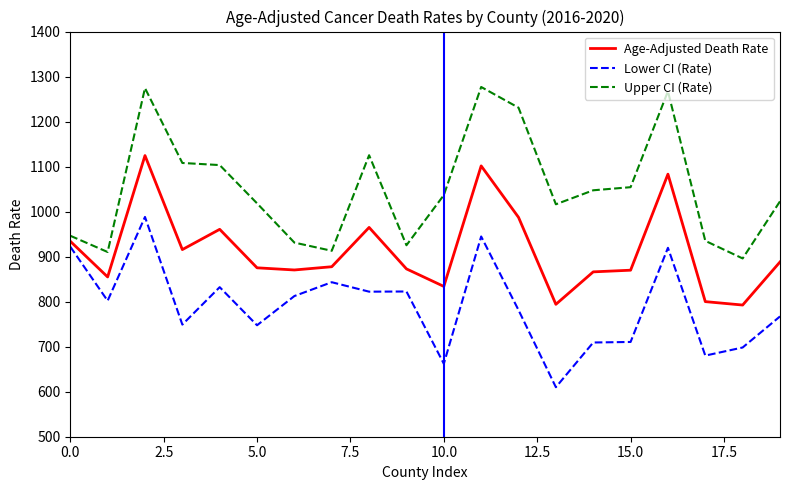

True or false: Age-Adjusted Death Rate and Upper CI (Rate) cross at least once.

False